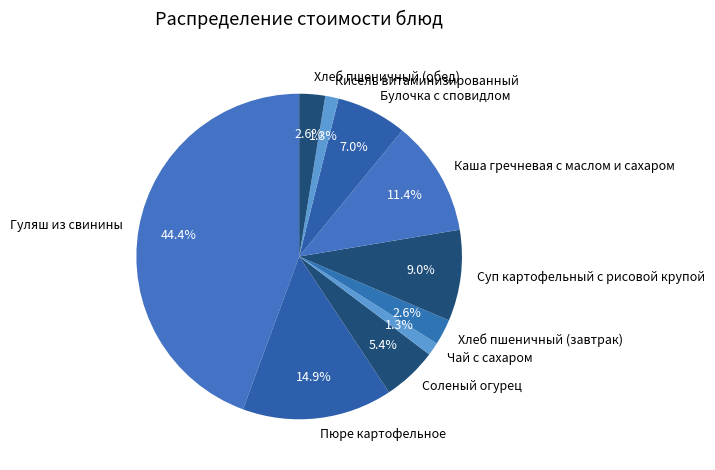

The Каша гречневая с маслом и сахаром slice represents 11% of the pie. True or false?

True